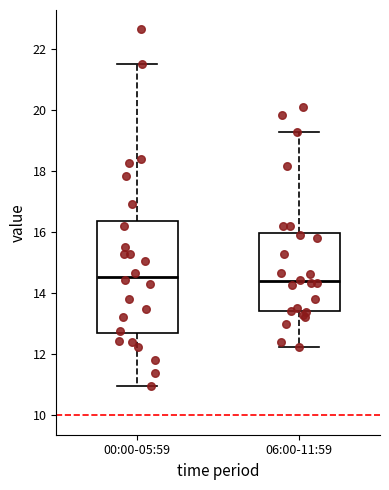

Reading left to right, read every box against the y-axis: the position of its median line, the range the box covers, and the ends of its whiskers. The values are not printed on the chart, so give them approximately, as read against the axis.

00:00-05:59: median 14.6, box 12.6 to 16.4, whiskers 11.0 to 21.6
06:00-11:59: median 14.4, box 13.4 to 16.0, whiskers 12.2 to 19.4